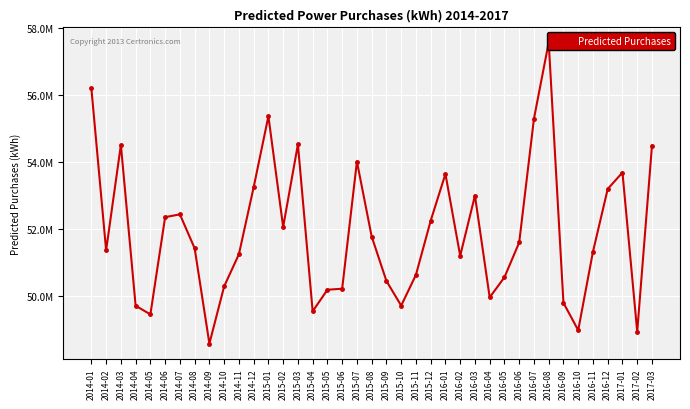

How many interior local peaks (higher than both neighbors) does the data have?

9